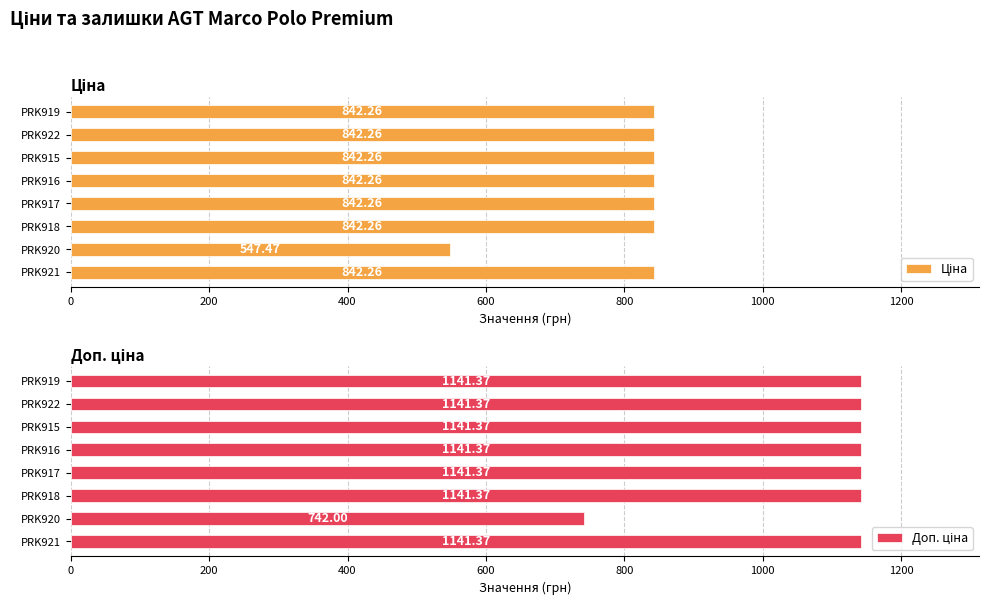

Is the value of Доп. ціна at PRK919 greater than the value of Ціна at PRK919?

Yes